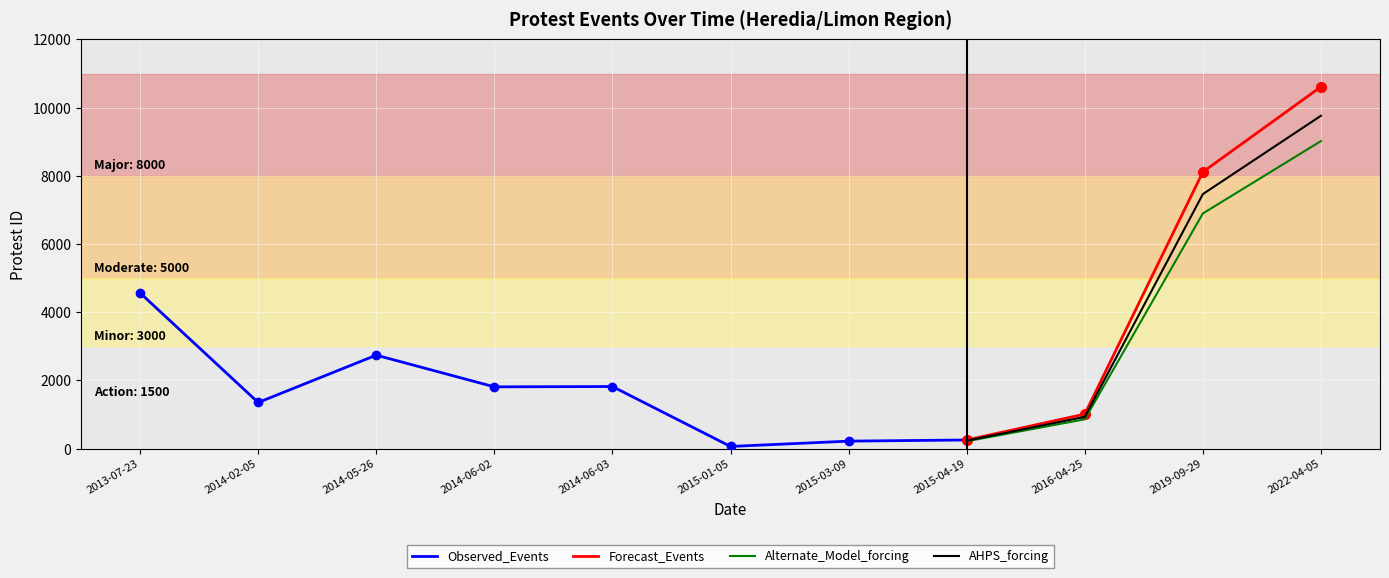

What is the smallest value displayed?

66